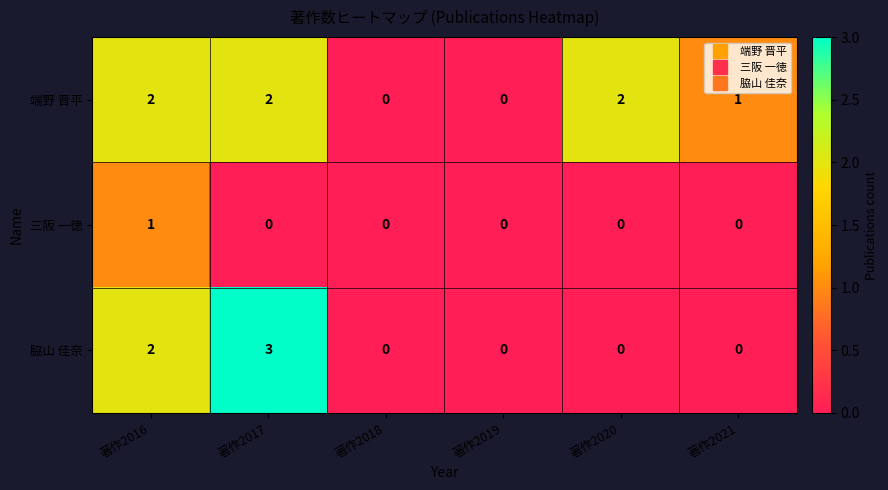

Which series has the largest total across all categories?

端野 晋平